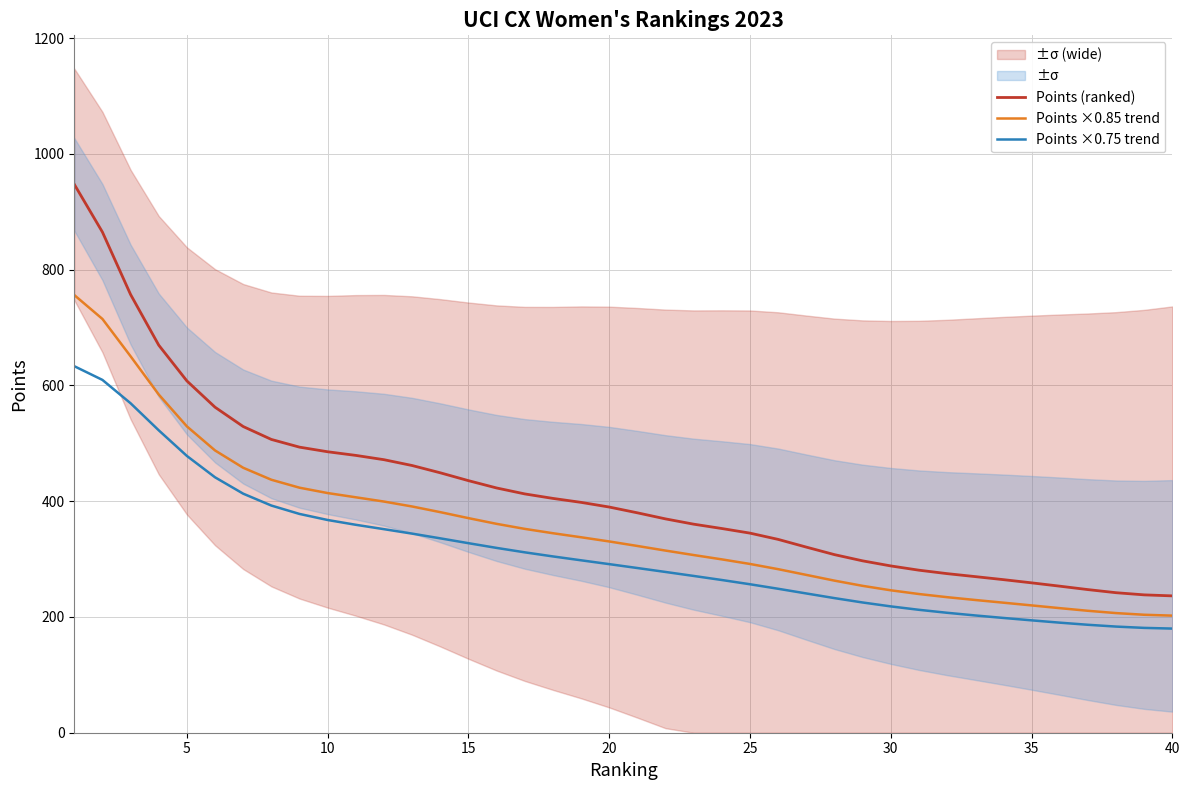

How many values in the Points ×0.85 trend series are below 330?

20